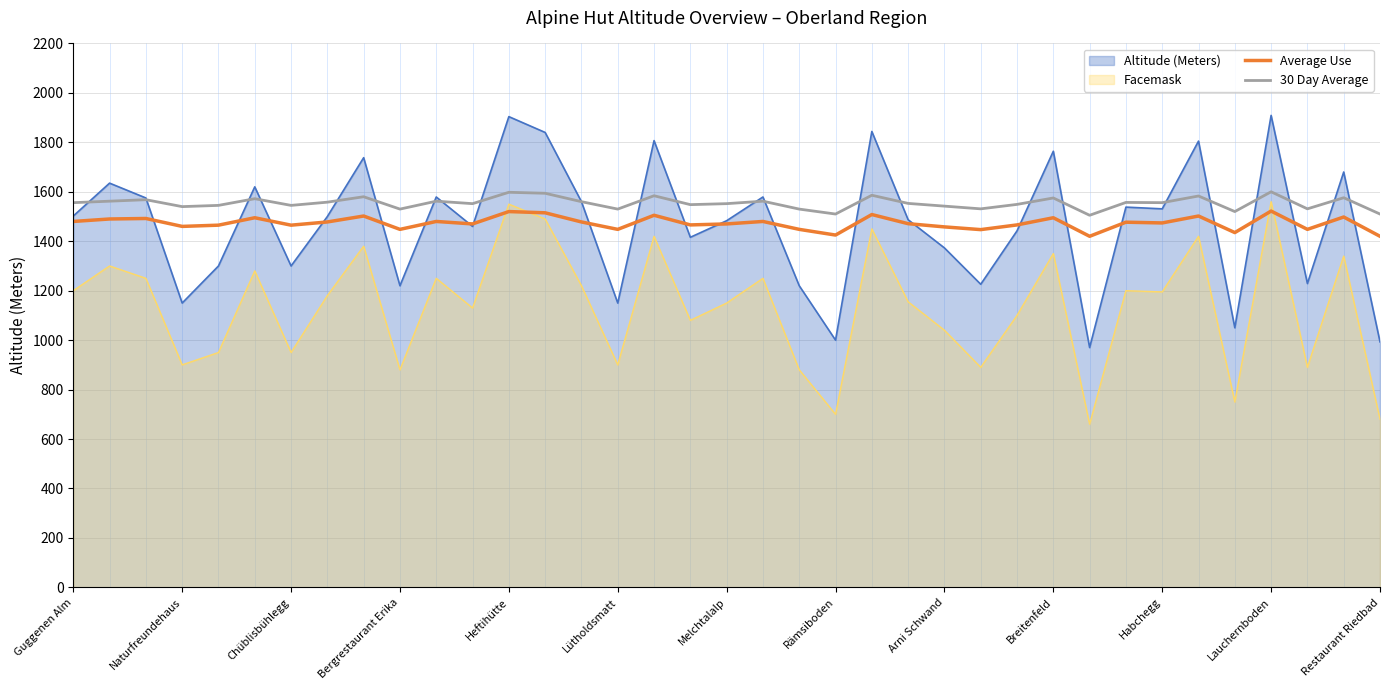

How many lines are shown in the chart?

4